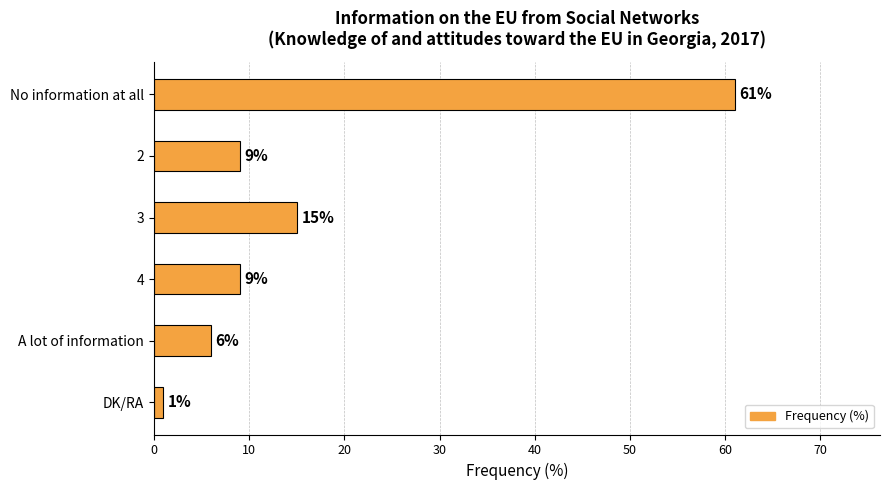

What is the difference between the values at 4 and 3?

6